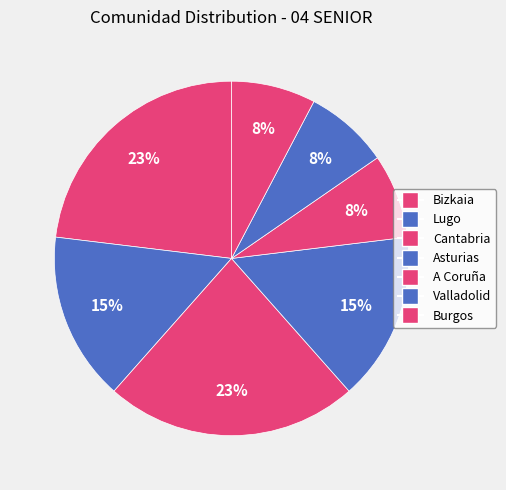

How many segments does this pie chart have?

7